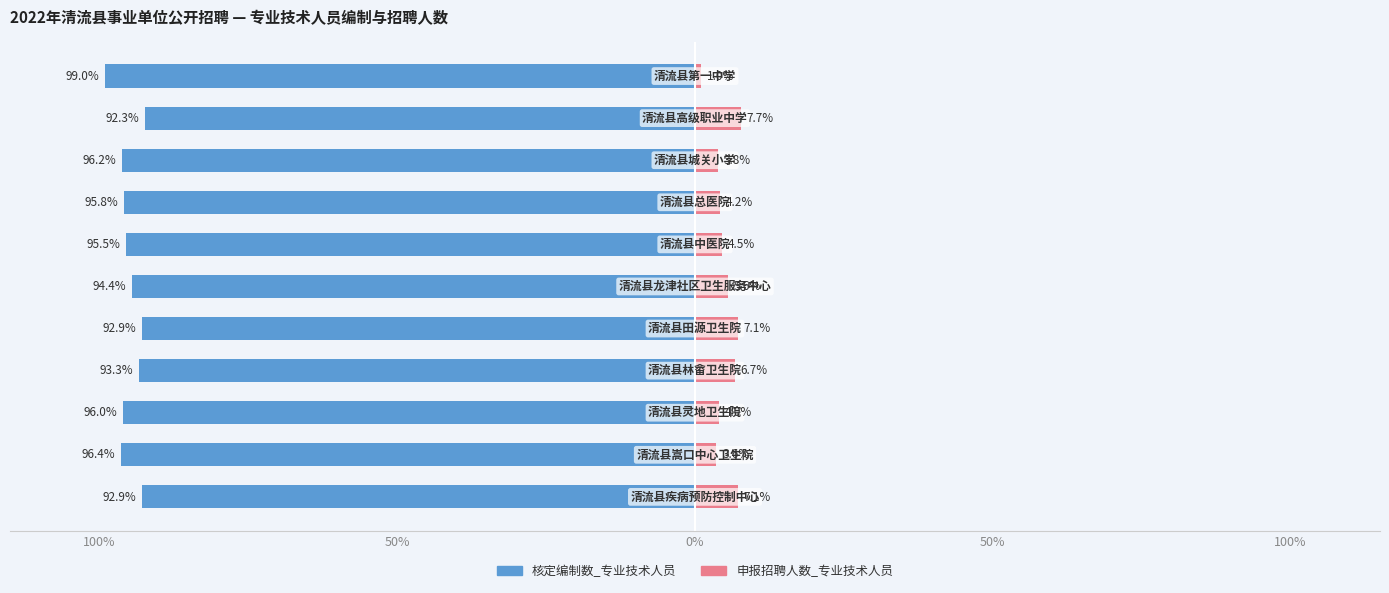

Is it true that 申报招聘人数_专业技术人员 equals 6.7 at 7?

True